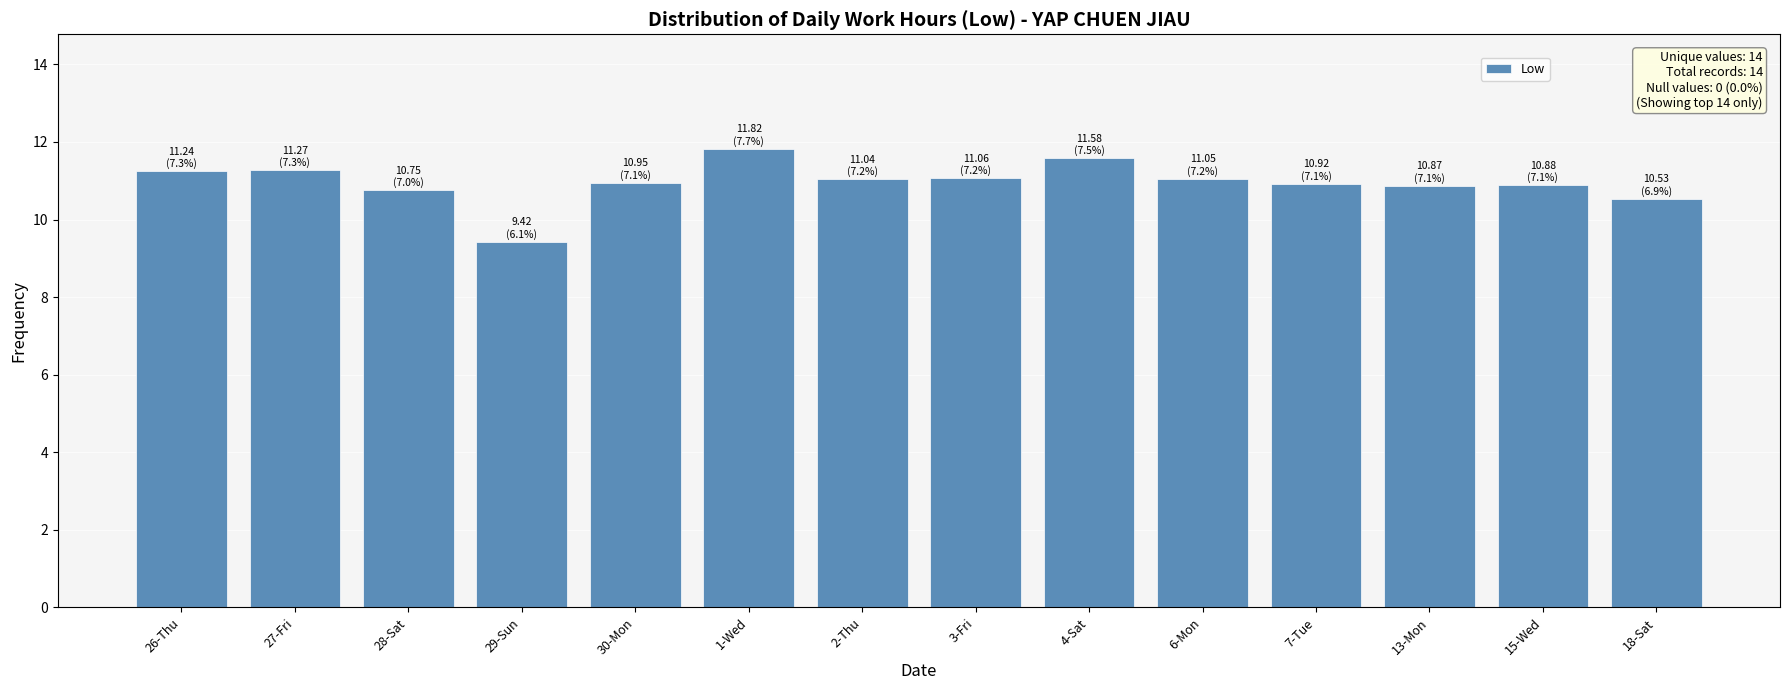

What is the smallest value displayed?

9.4